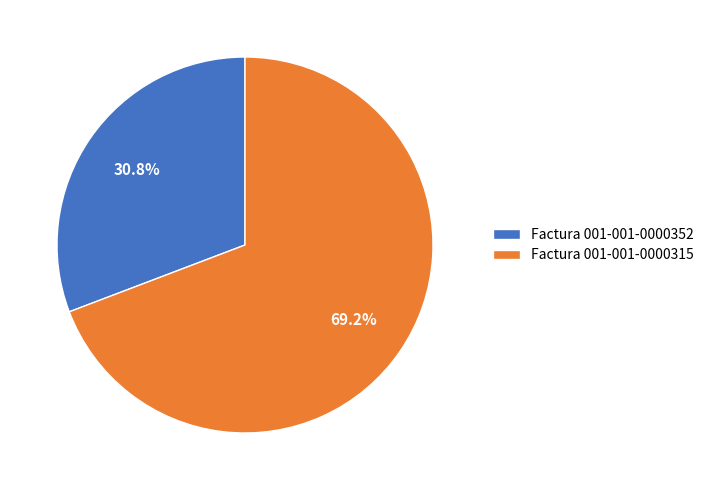

Is it true that Factura 001-001-0000352 is 24% of the pie?

False